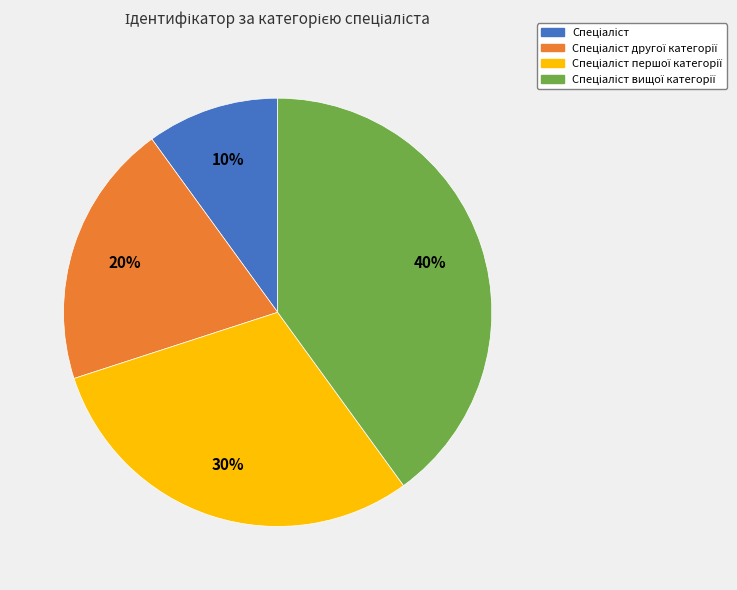

Count the number of slices in the pie.

4